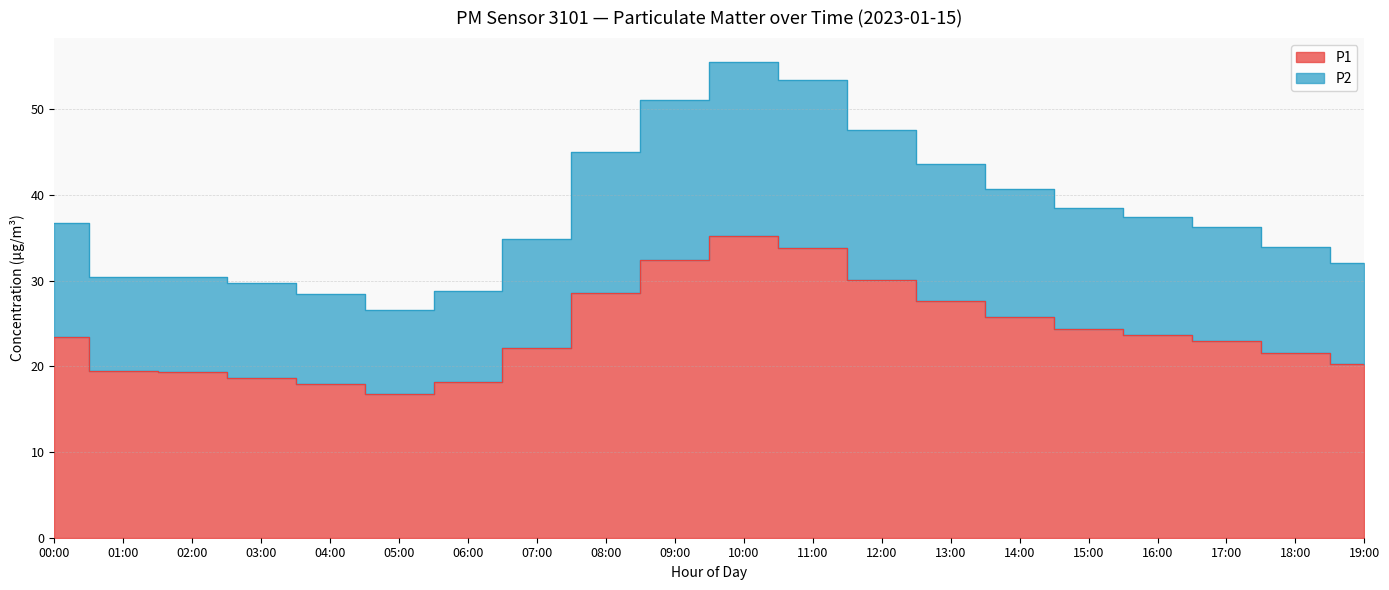

What is the minimum value for P2?

26.6